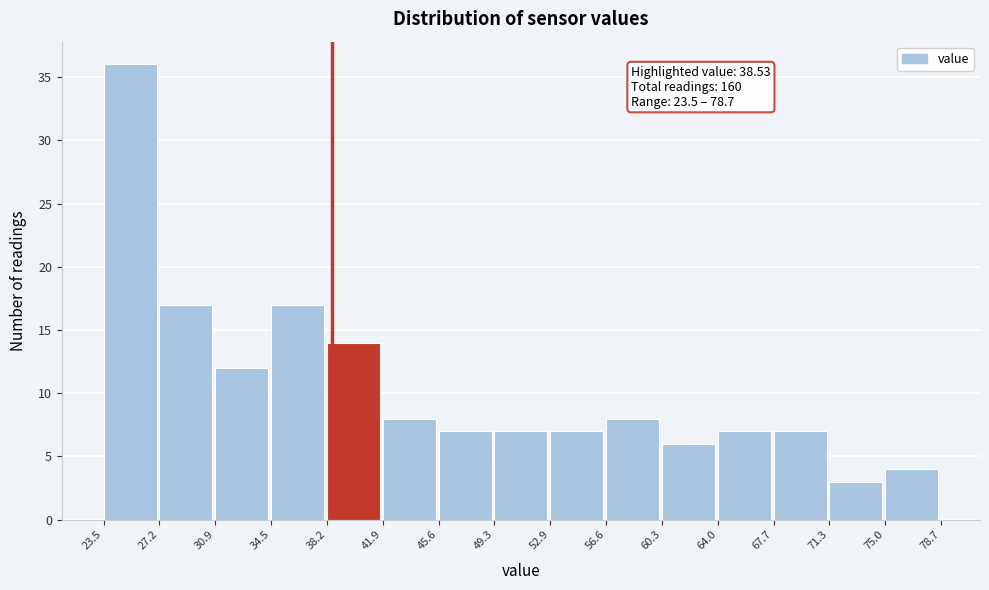

Over which range of the x-axis is the bar tallest?

23.5 to 27.2